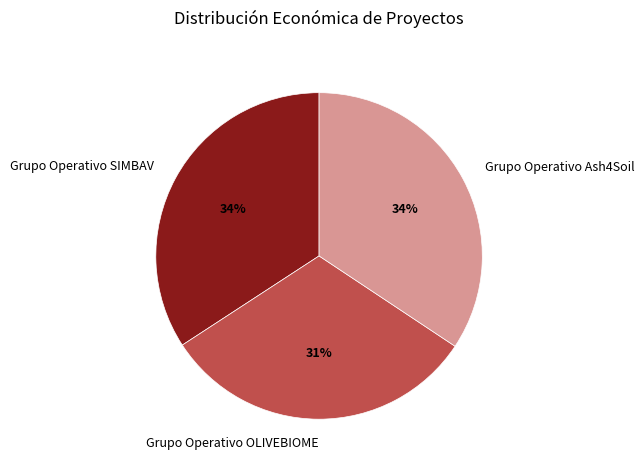

Which slice is the smallest?

Grupo Operativo OLIVEBIOME